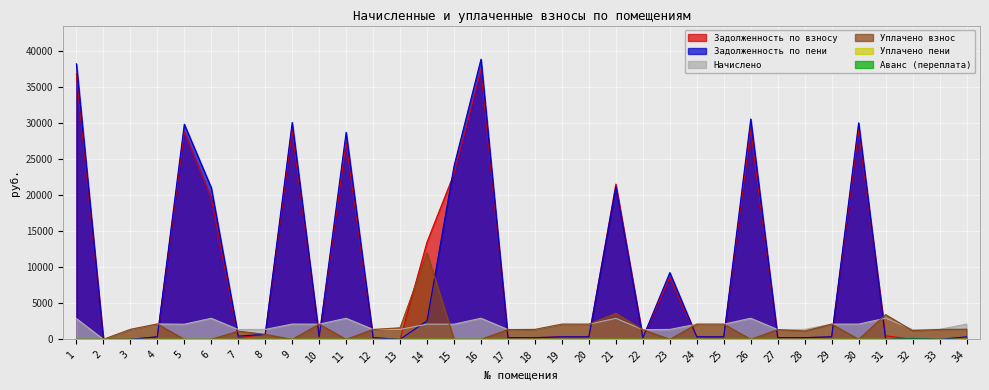

At which category does the chart reach its minimum across all series?

2